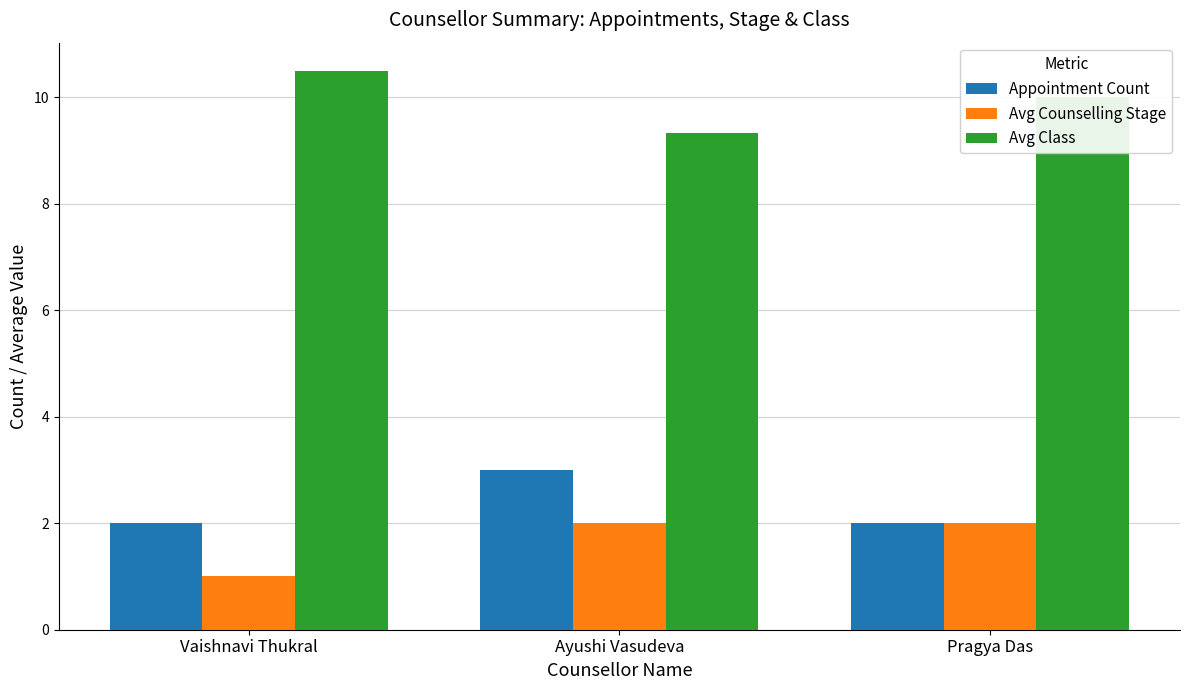

Where does the Avg Class series first go above 10?

Vaishnavi Thukral